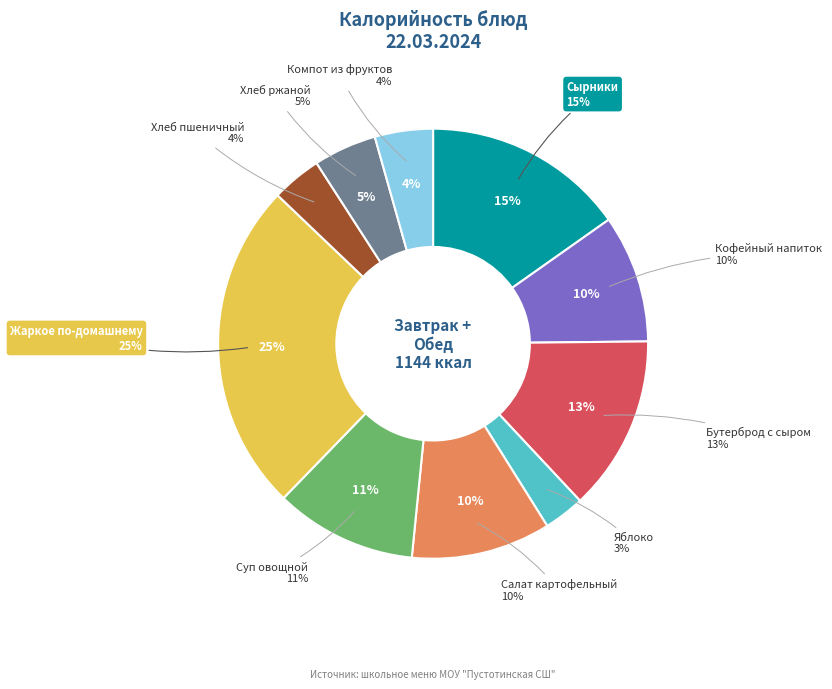

Count the number of slices in the pie.

10